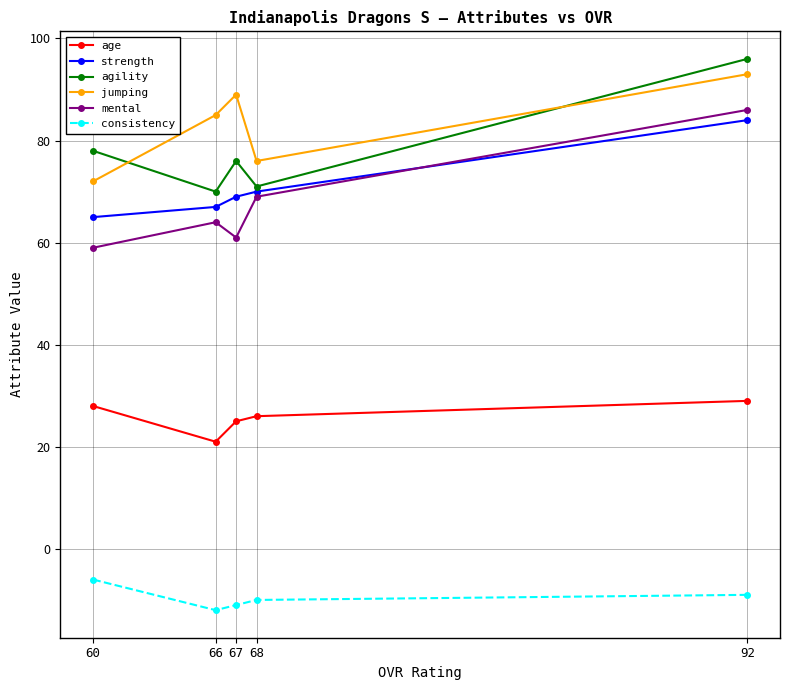

The agility series shows 78 at 60. True or false?

True